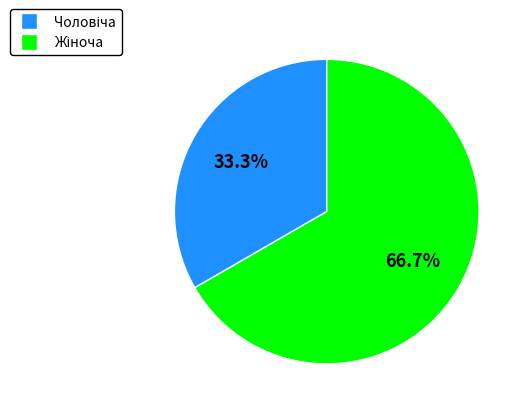

Is there any slice that represents more than half of the pie?

Yes